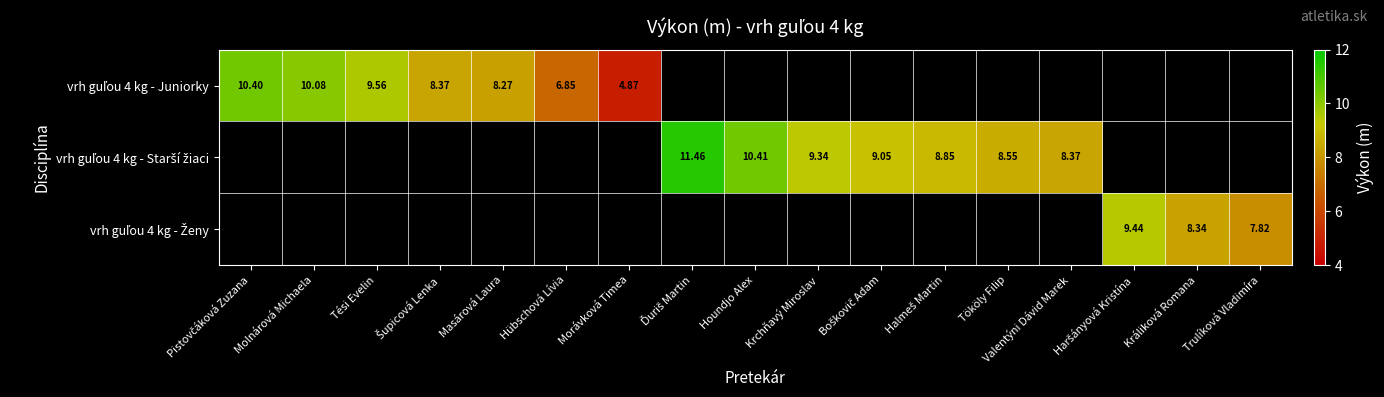

At how many categories does at least one series exceed 9?

8